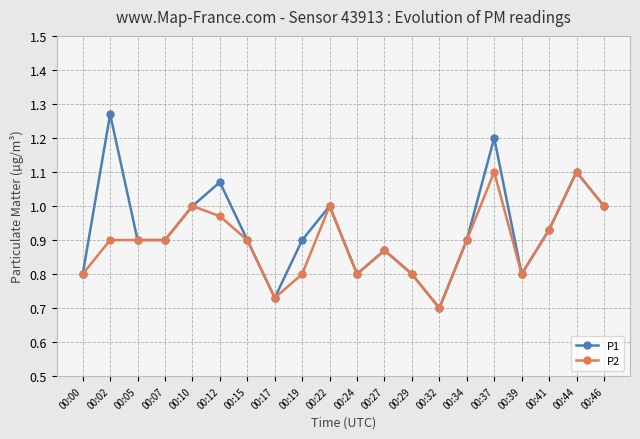

Rank the series by their maximum value, from lowest to highest.

P2, P1